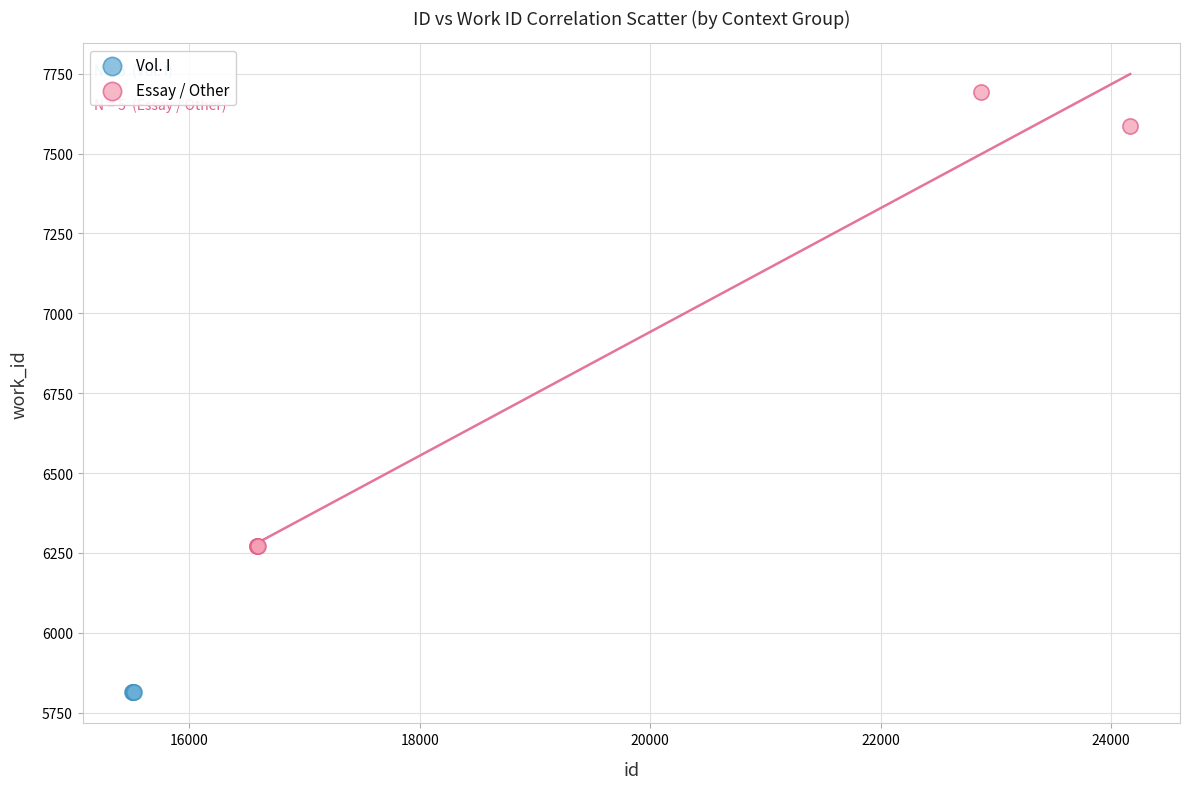

What are all the series names shown in the legend?

Vol. I, Essay / Other